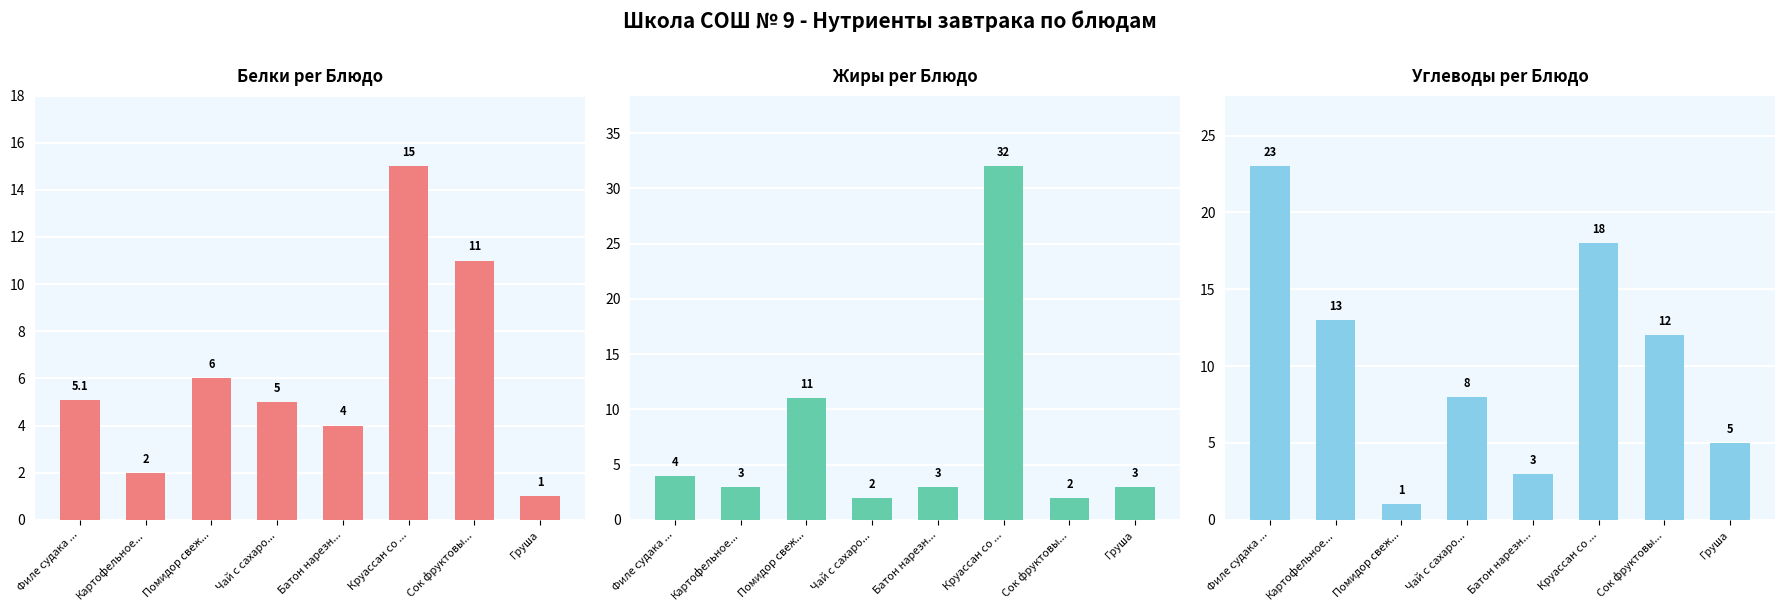

Reading left to right, list all the values displayed in this chart.

Белки: Филе судака ...=5.1	Картофельное...=2.0	Помидор свеж...=6.0	Чай с сахаро...=5.0	Батон нарезн...=4.0	Круассан со ...=15.0	Сок фруктовы...=11.0	Груша=1.0
Жиры: Филе судака ...=4.0	Картофельное...=3.0	Помидор свеж...=11.0	Чай с сахаро...=2.0	Батон нарезн...=3.0	Круассан со ...=32.0	Сок фруктовы...=2.0	Груша=3.0
Углеводы: Филе судака ...=23.0	Картофельное...=13.0	Помидор свеж...=1.0	Чай с сахаро...=8.0	Батон нарезн...=3.0	Круассан со ...=18.0	Сок фруктовы...=12.0	Груша=5.0